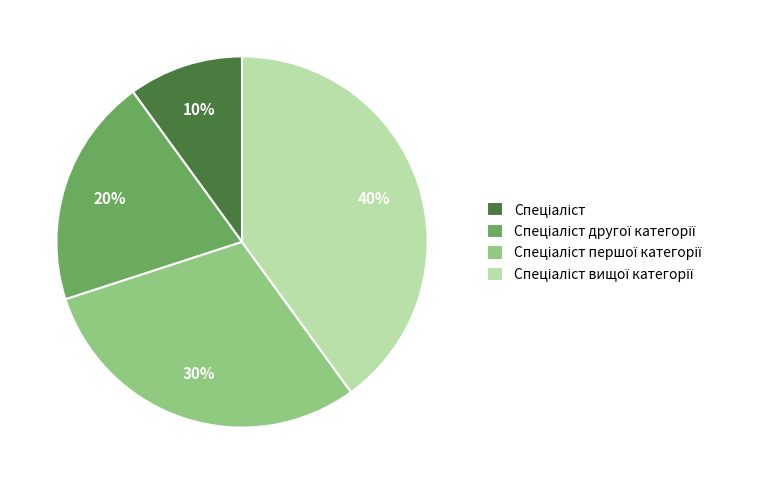

How many slices are in this pie chart?

4